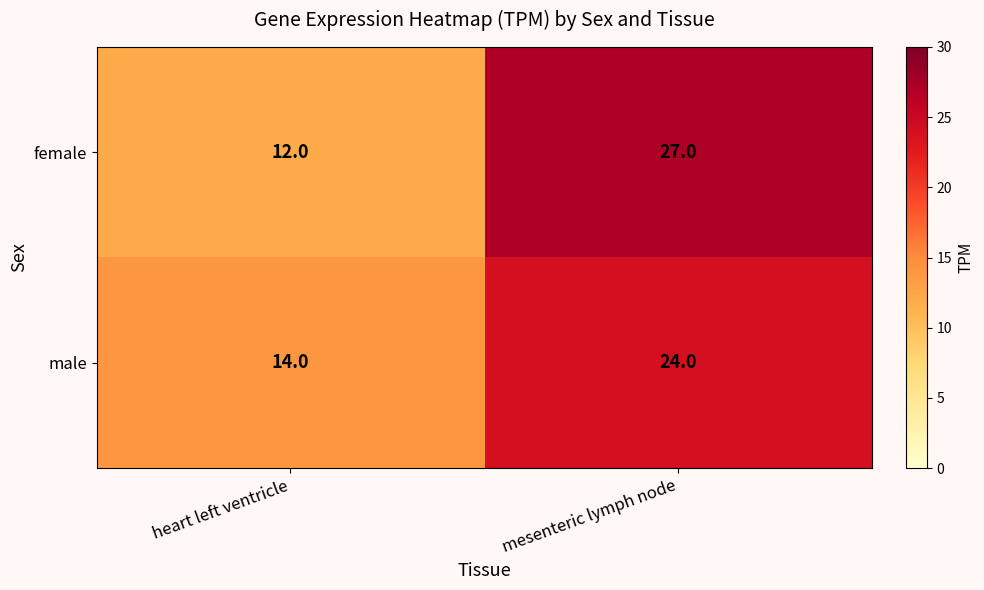

Rank the series by their average value, from lowest to highest.

male, female